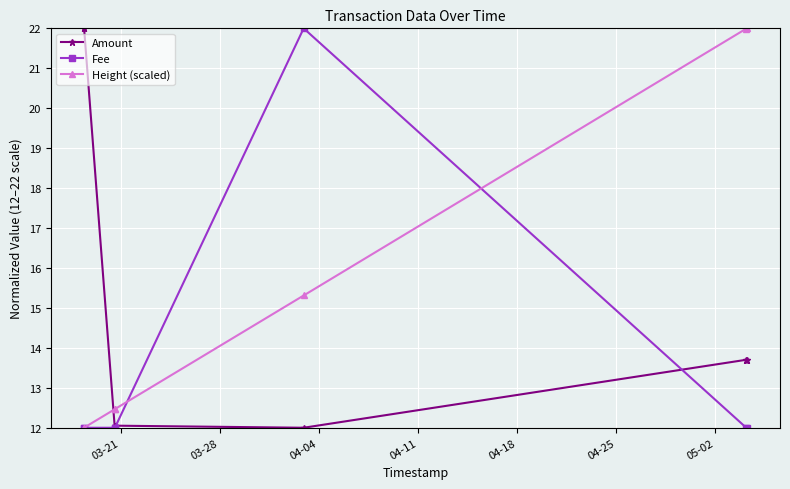

At how many categories does at least one series exceed 20?

5